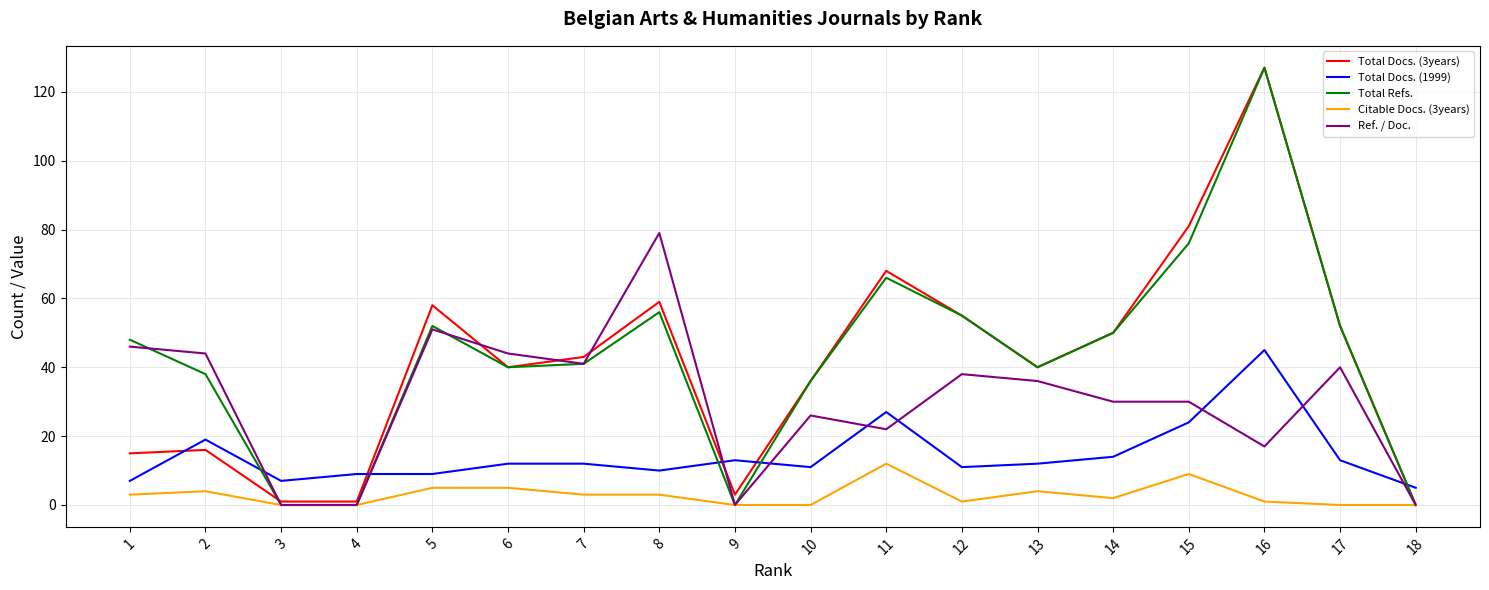

True or false: Total Docs. (3years) has a value of 79 at 14.

False